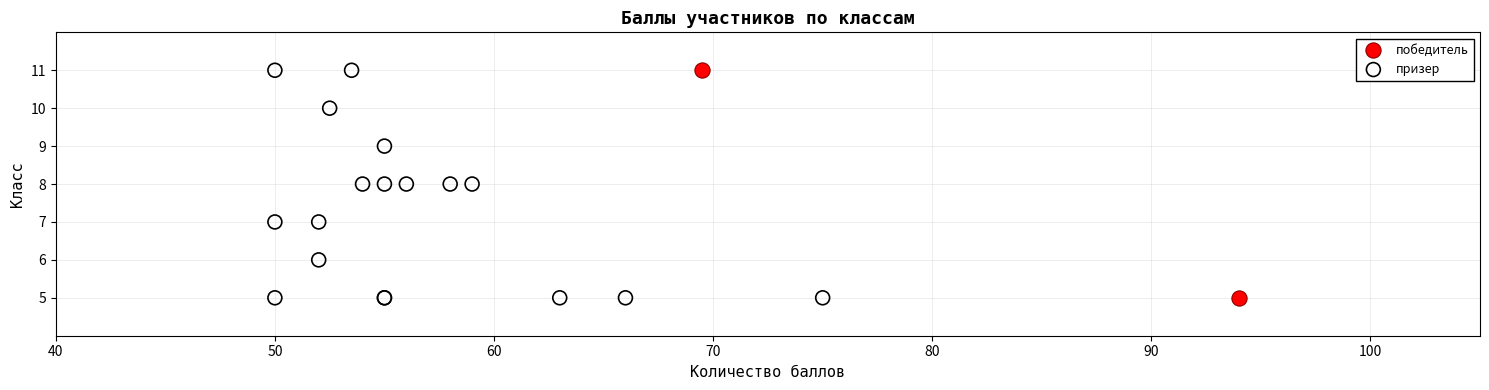

What are all the series names shown in the legend?

победитель, призер